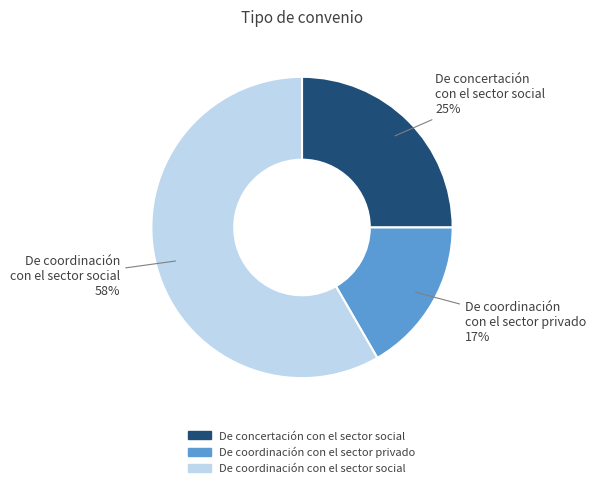

Which slice is the smallest?

De coordinación con el sector privado